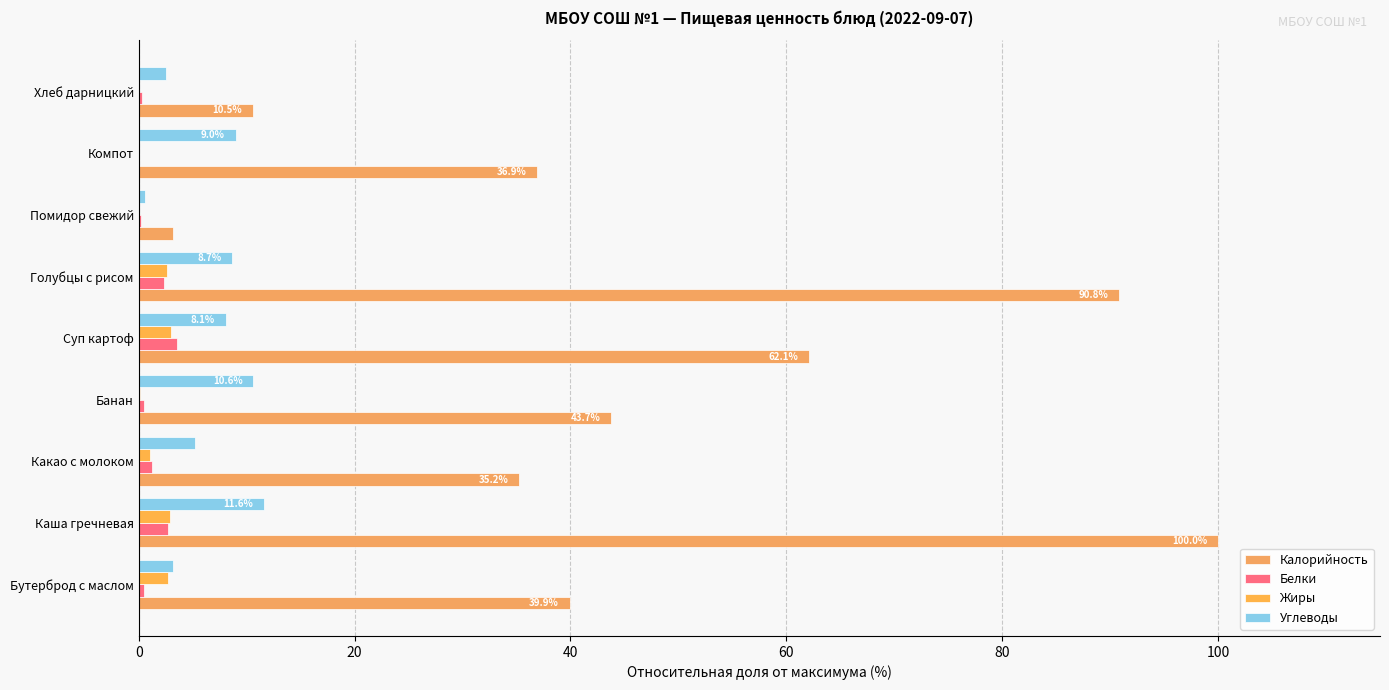

Are the bars grouped side by side (vs. stacked)?

Yes